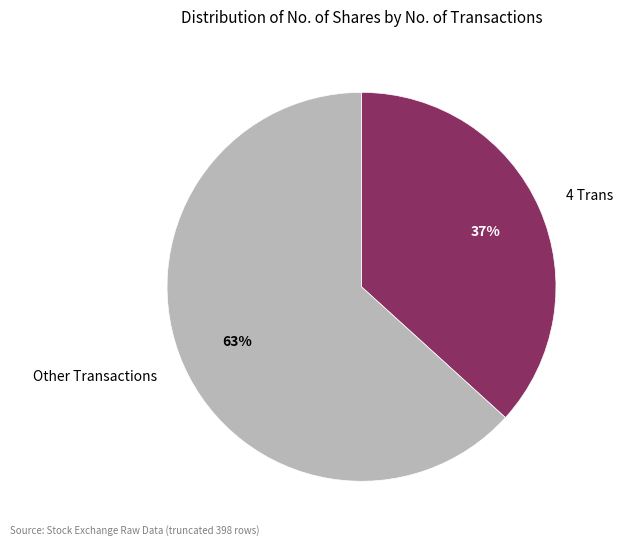

Which category has the biggest portion of the pie?

Other Transactions